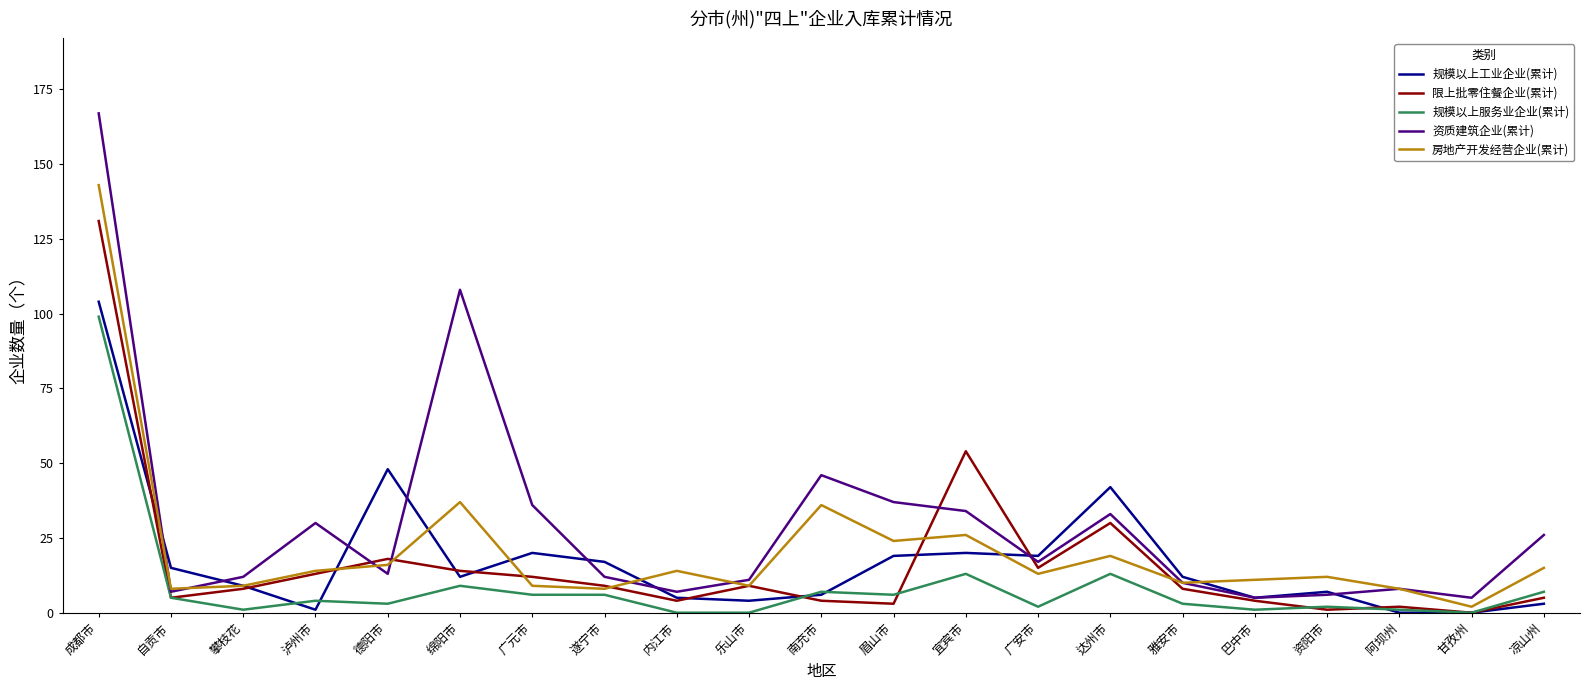

Which series has the largest range (max minus min)?

资质建筑企业(累计)